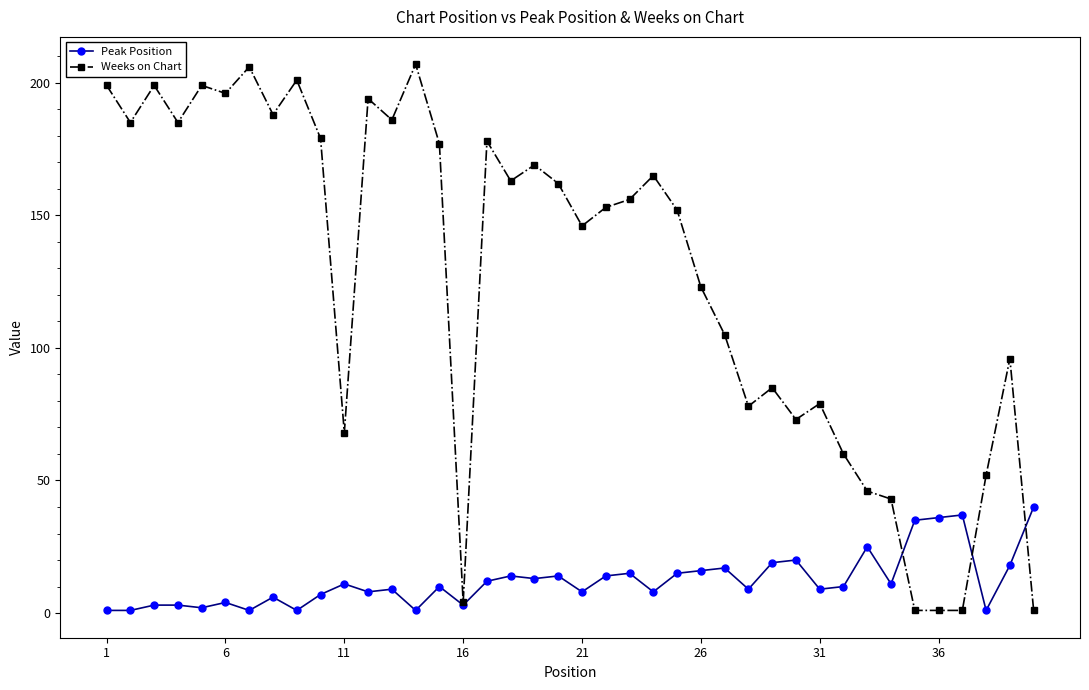

List the series in order of their peak value, highest first.

Weeks on Chart, Peak Position